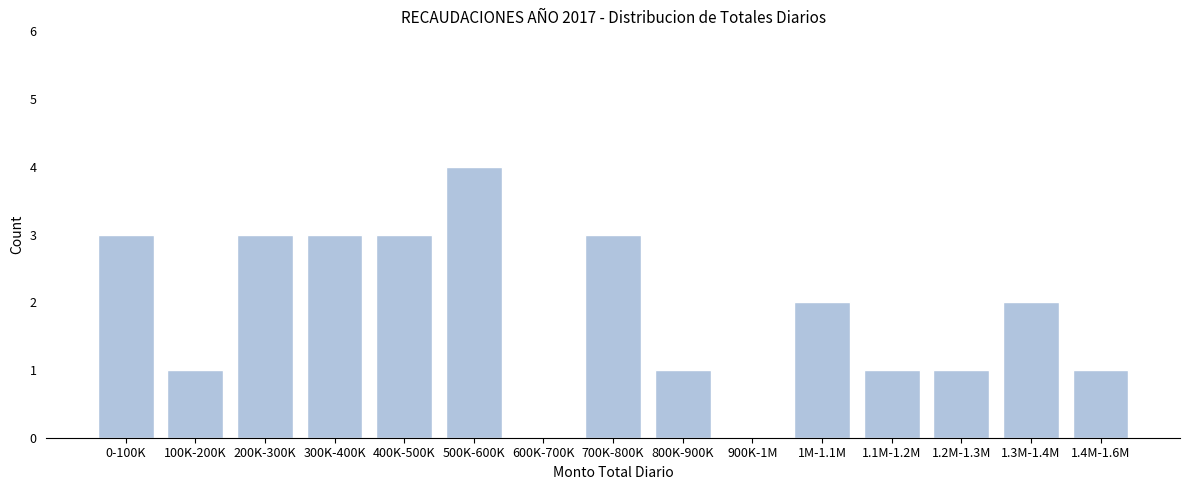

Reading left to right, what are all the values shown in this chart?

0-100K=3	100K-200K=1	200K-300K=3	300K-400K=3	400K-500K=3	500K-600K=4	600K-700K=0	700K-800K=3	800K-900K=1	900K-1M=0	1M-1.1M=2	1.1M-1.2M=1	1.2M-1.3M=1	1.3M-1.4M=2	1.4M-1.6M=1